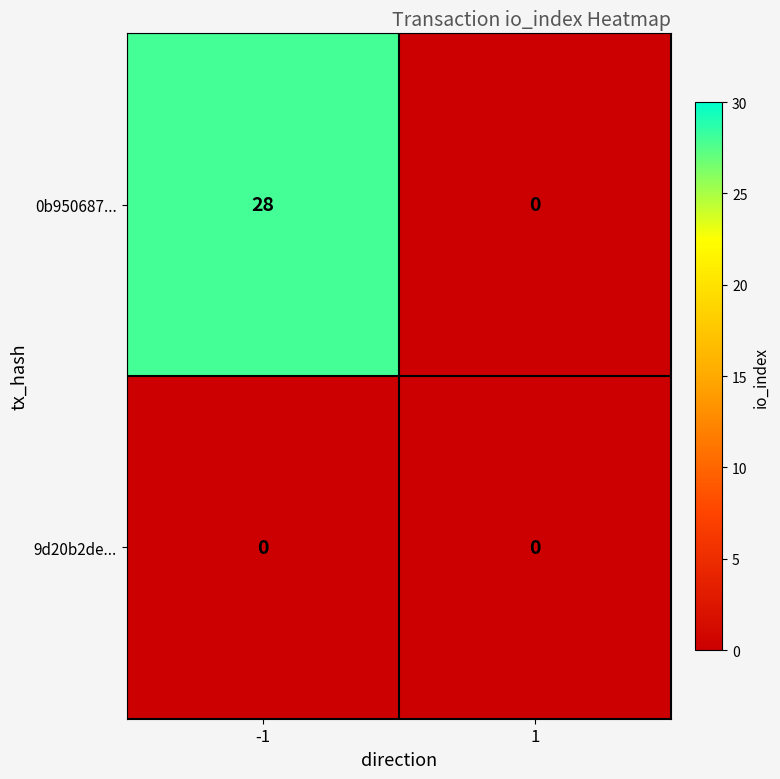

Which series changed the most between -1 and 1?

0b950687...